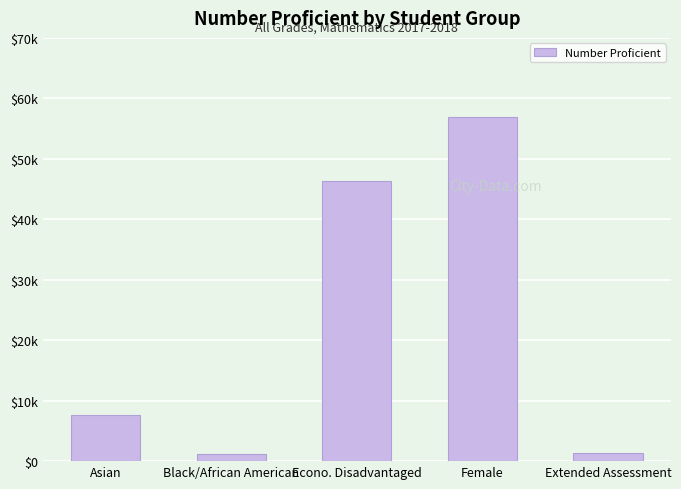

What is the label of the 3rd bar from the right?

Econo. Disadvantaged